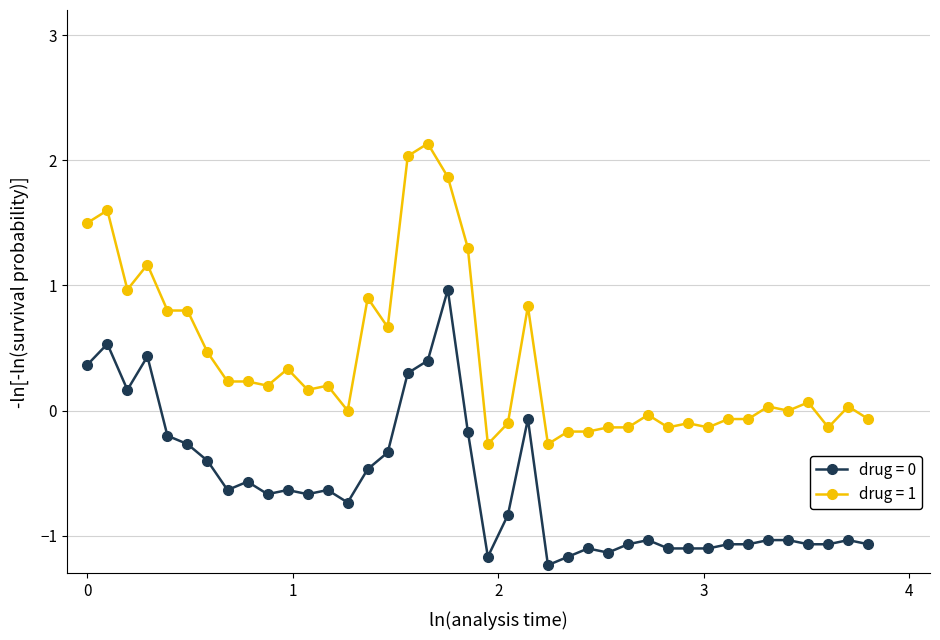

At how many categories does at least one series exceed 2?

2